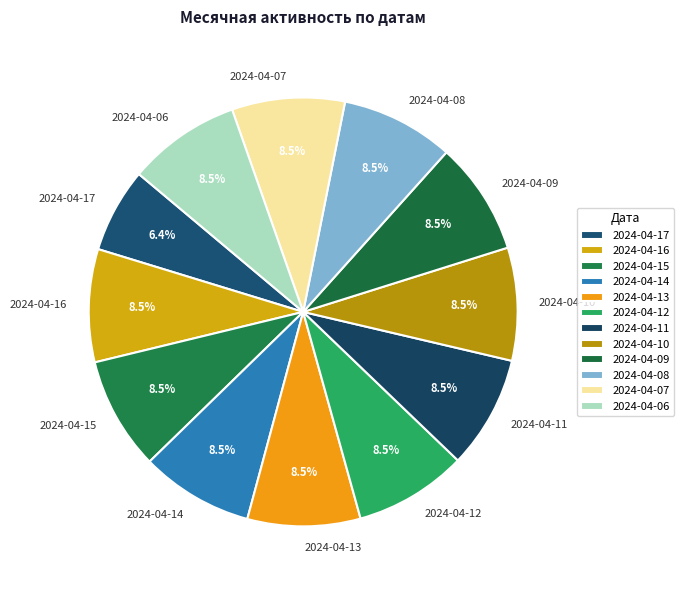

What is the smallest slice in the pie chart?

2024-04-17